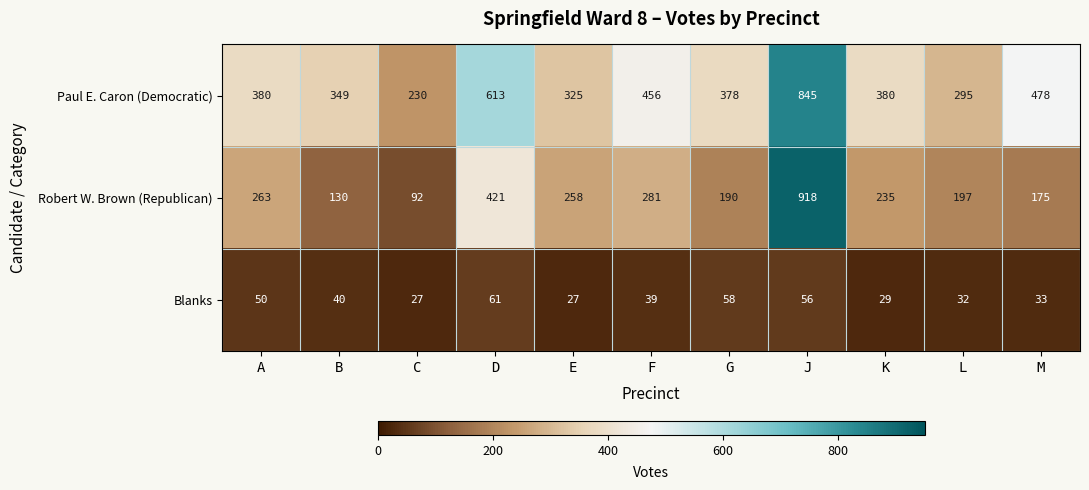

What is the total value across all series at E?

610